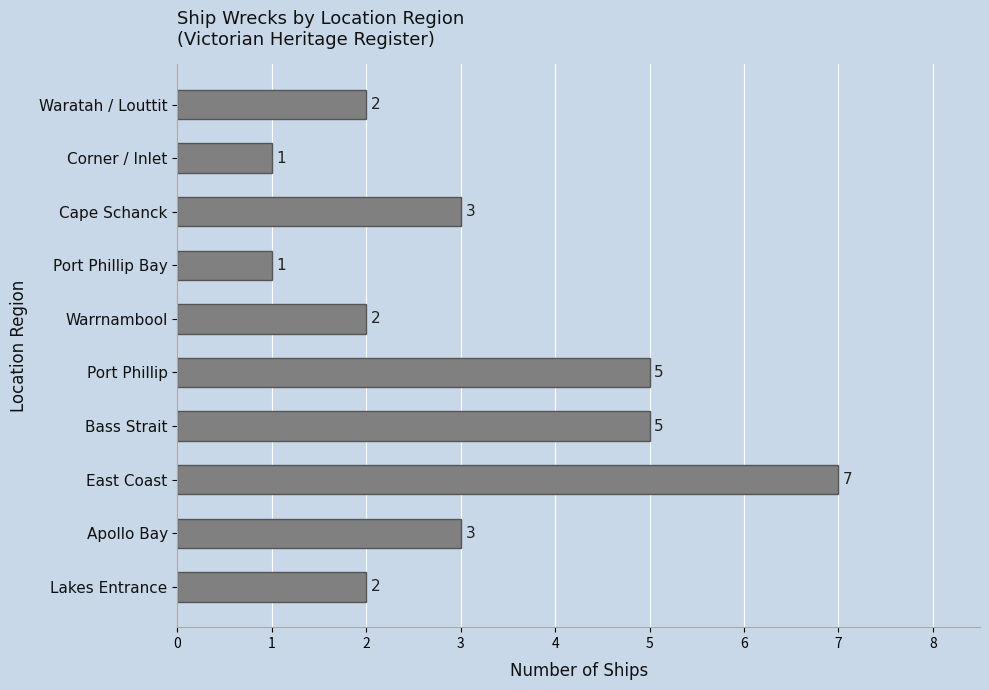

What is the average value?

3